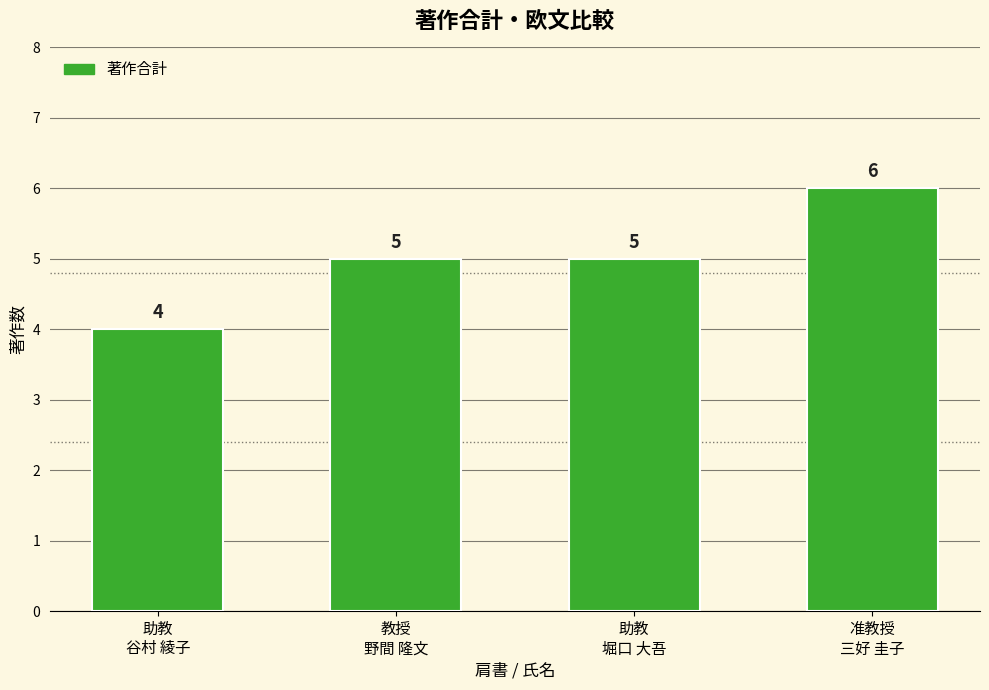

What is the average value?

5